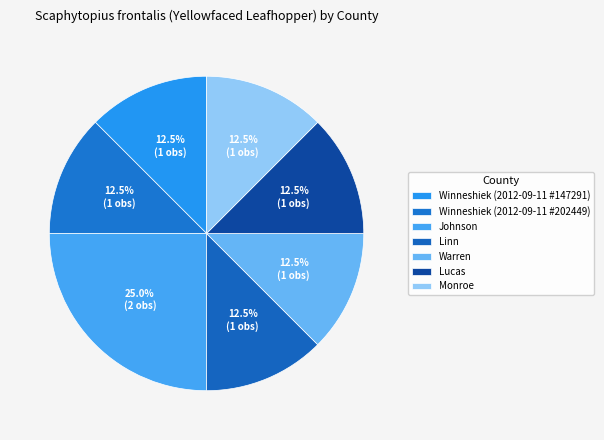

How many segments does this pie chart have?

7